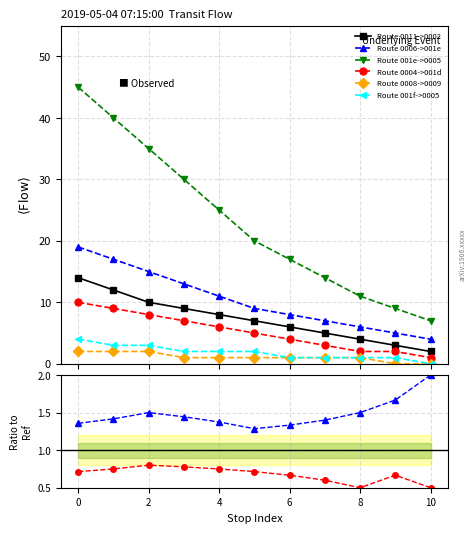

Where is the first local minimum for Route 0004->001d?

8